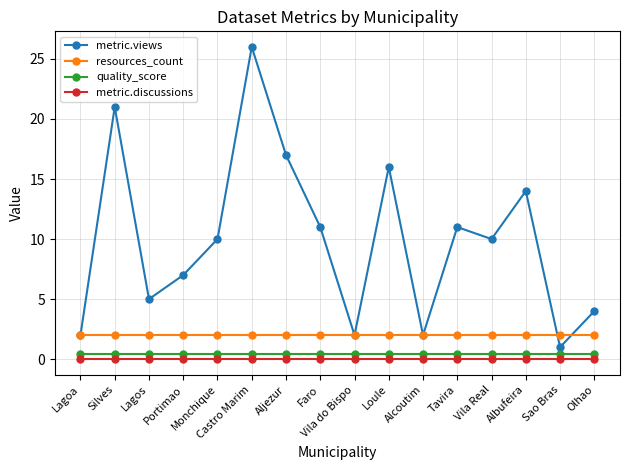

At how many categories does at least one series exceed 0?

16